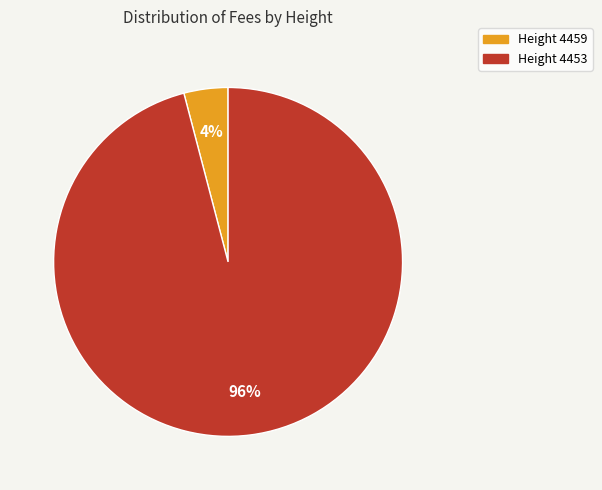

Count the number of slices in the pie.

2